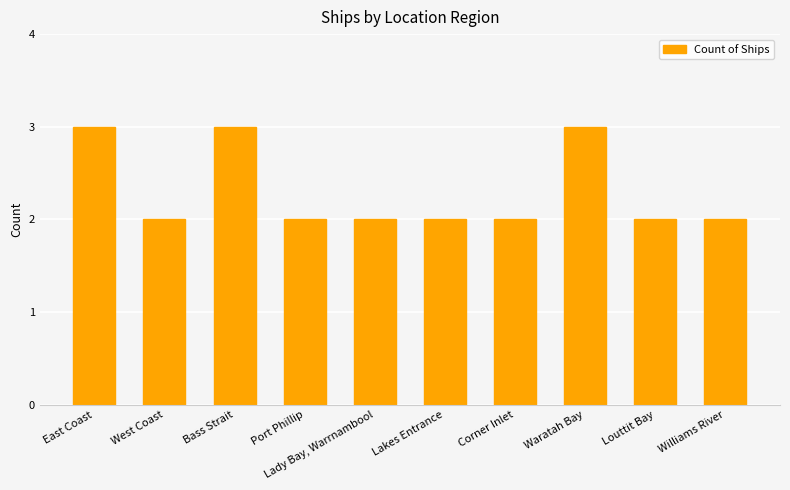

Reading right to left, extract all data points from this chart.

Williams River=2	Louttit Bay=2	Waratah Bay=3	Corner Inlet=2	Lakes Entrance=2	Lady Bay, Warrnambool=2	Port Phillip=2	Bass Strait=3	West Coast=2	East Coast=3